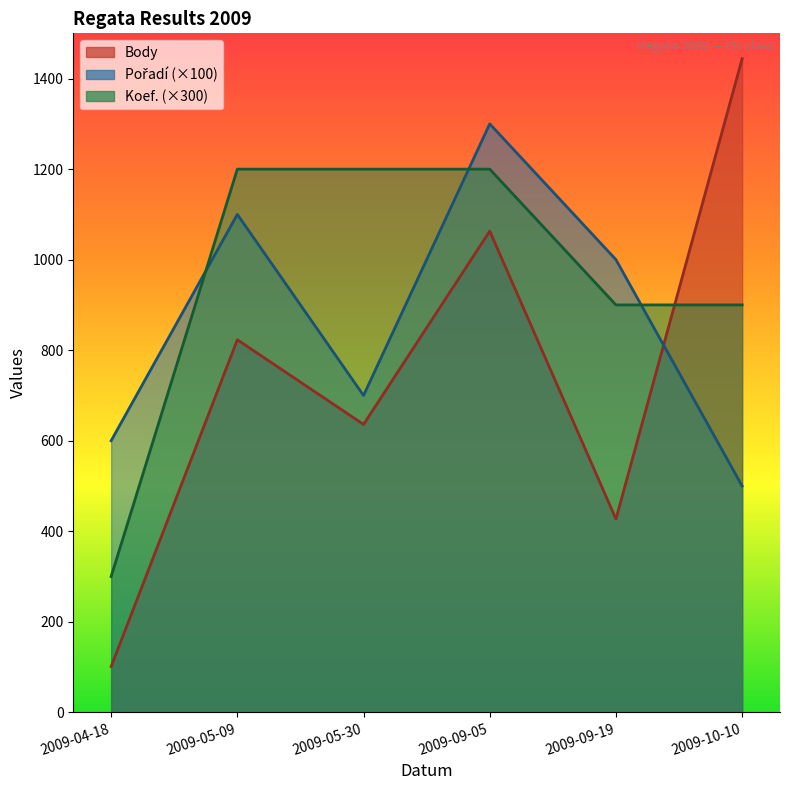

What is the average value of the Pořadí series?

867